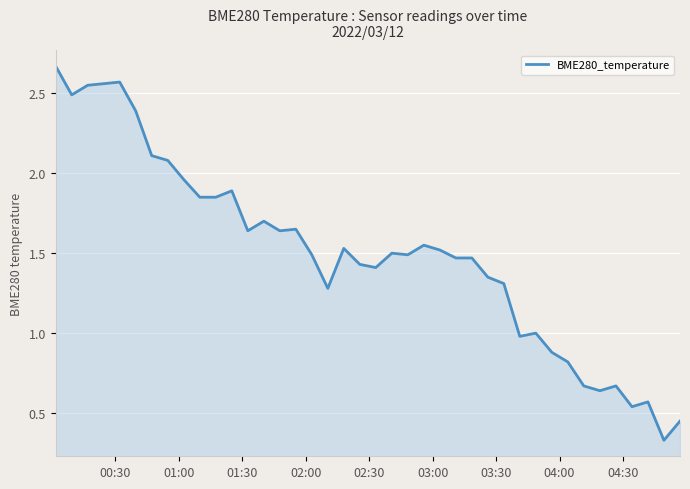

What is the difference between the maximum and minimum values?

2.3